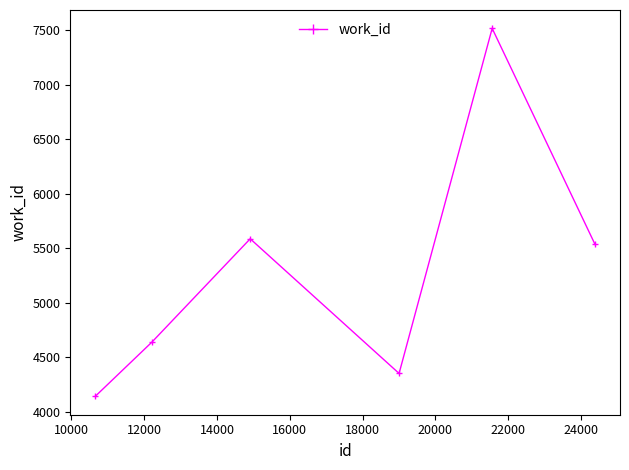

What is the smallest value displayed?

4141